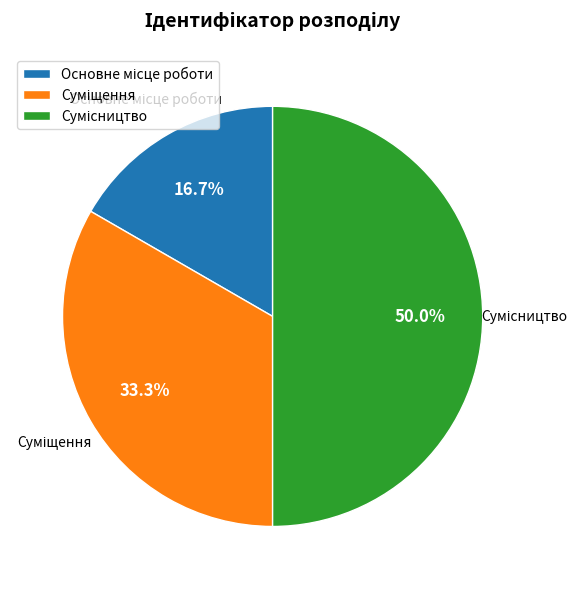

Is it true that Сумісництво is 50% of the pie?

True